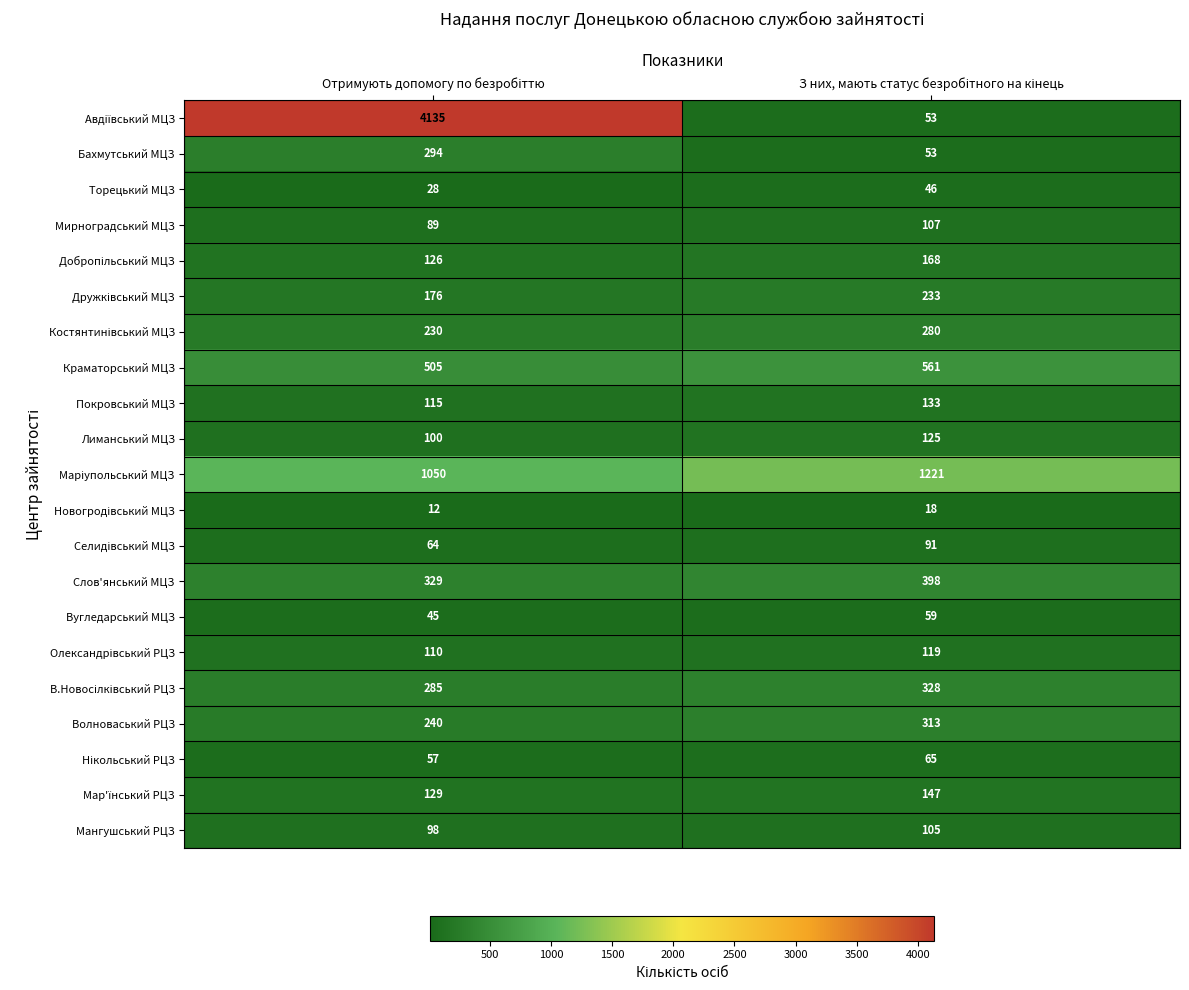

What is the average value of the Покровський МЦЗ series?

124